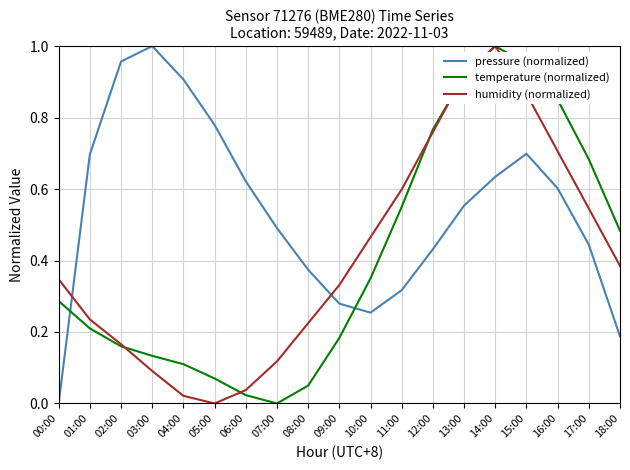

How many intersections are there between pressure (normalized) and temperature (normalized)?

2